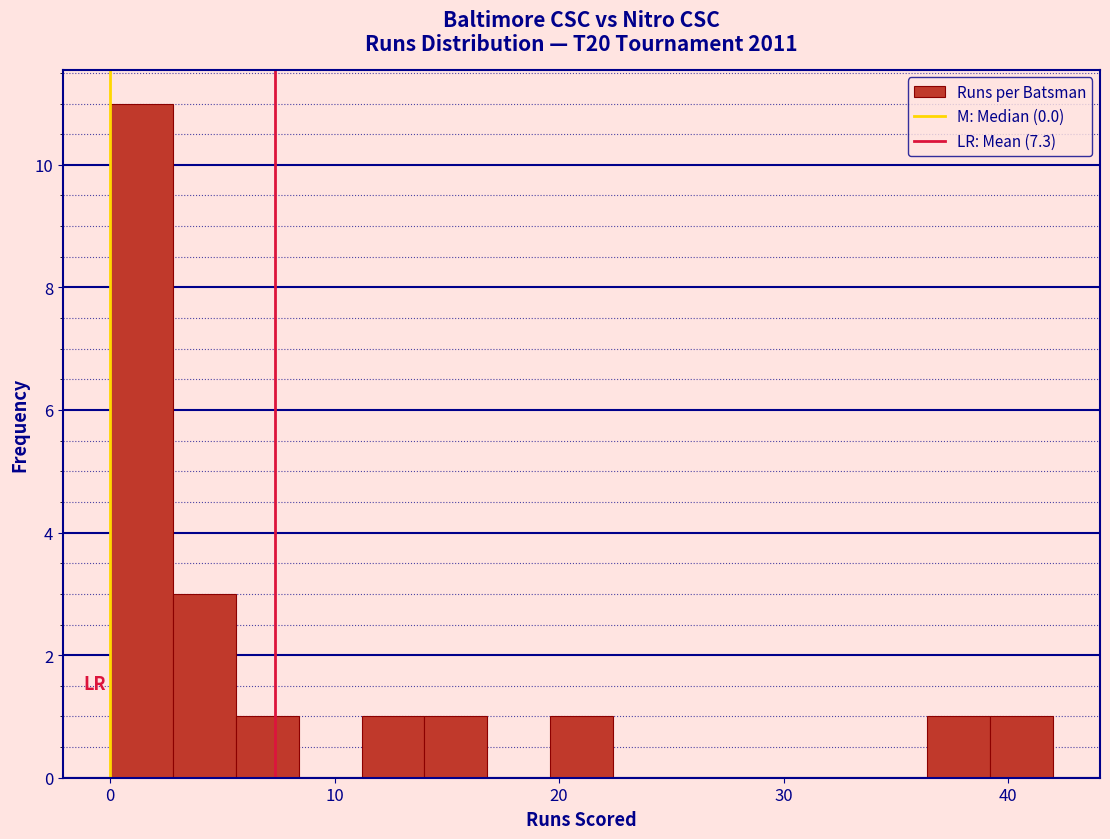

Read against the x-axis, roughly where is the centre of the tallest bar?

1